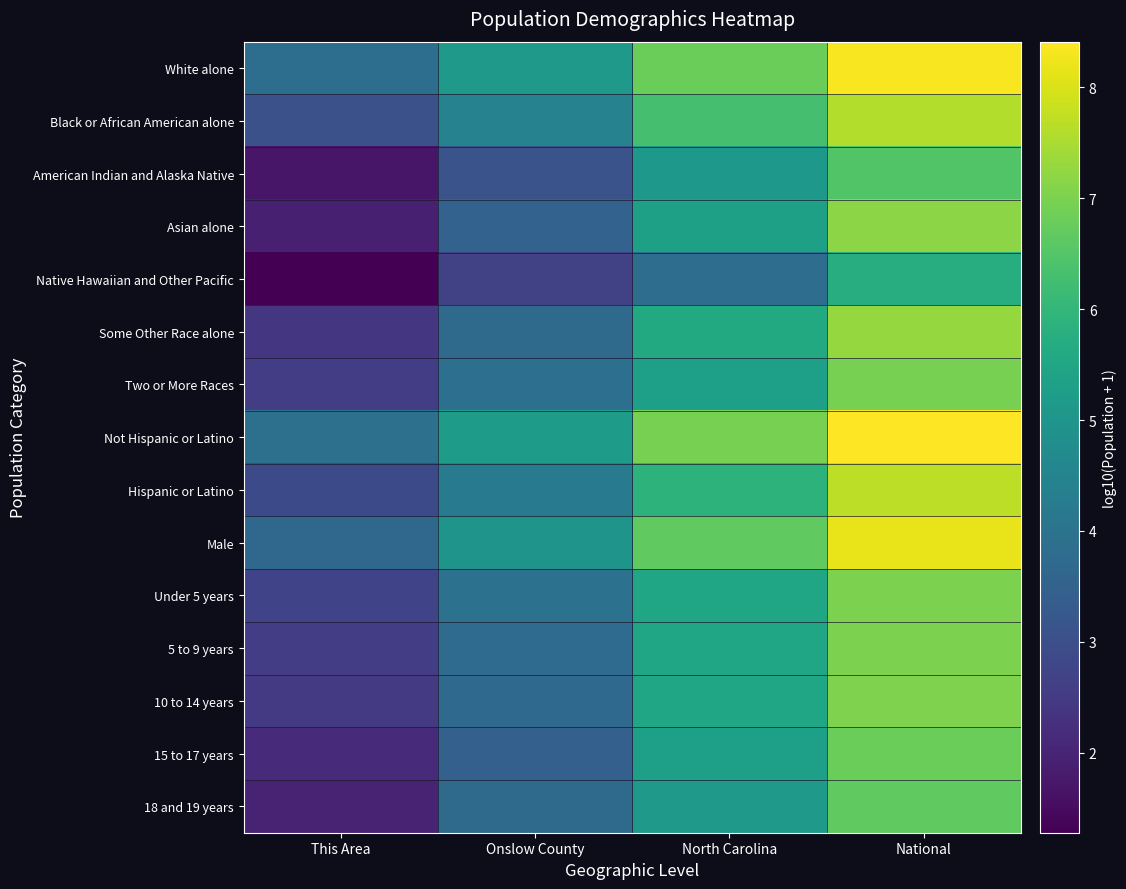

List the series in order of their peak value, highest first.

Not Hispanic or Latino, White alone, Male, Hispanic or Latino, Black or African American alone, Some Other Race alone, Asian alone, 10 to 14 years, 5 to 9 years, Under 5 years, Two or More Races, 15 to 17 years, 18 and 19 years, American Indian and Alaska Native, Native Hawaiian and Other Pacific